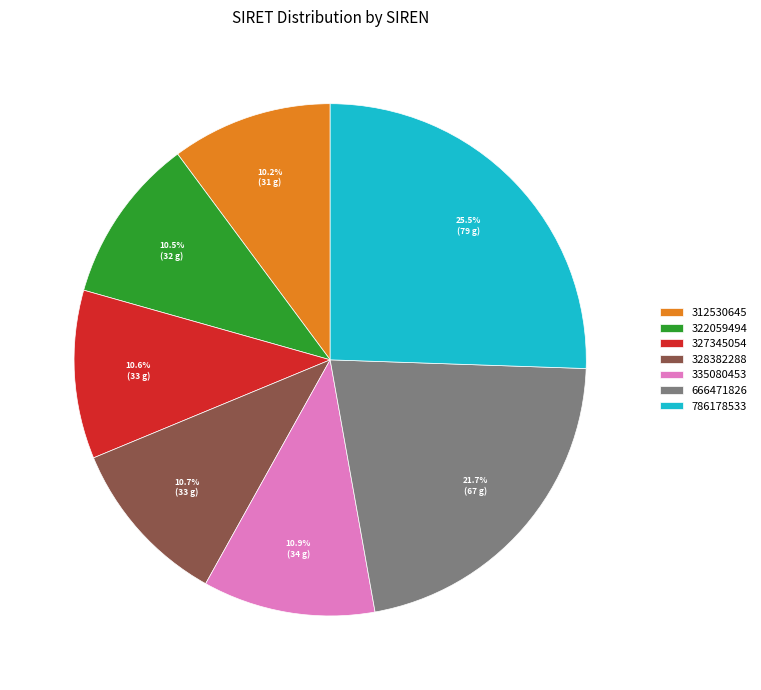

Is 327345054 the majority of the pie?

No